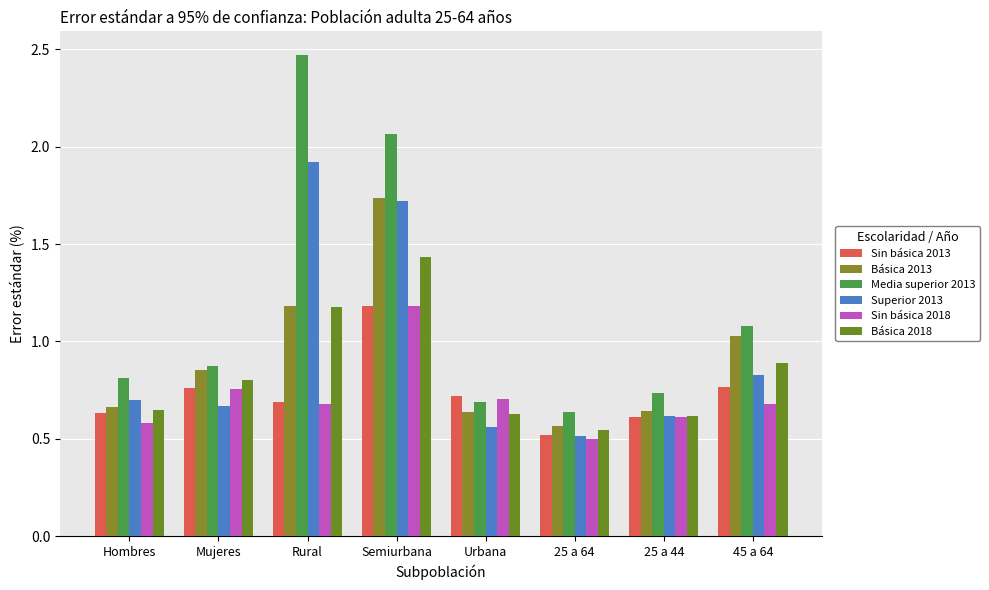

At which label does Básica 2013 reach its minimum?

25 a 64